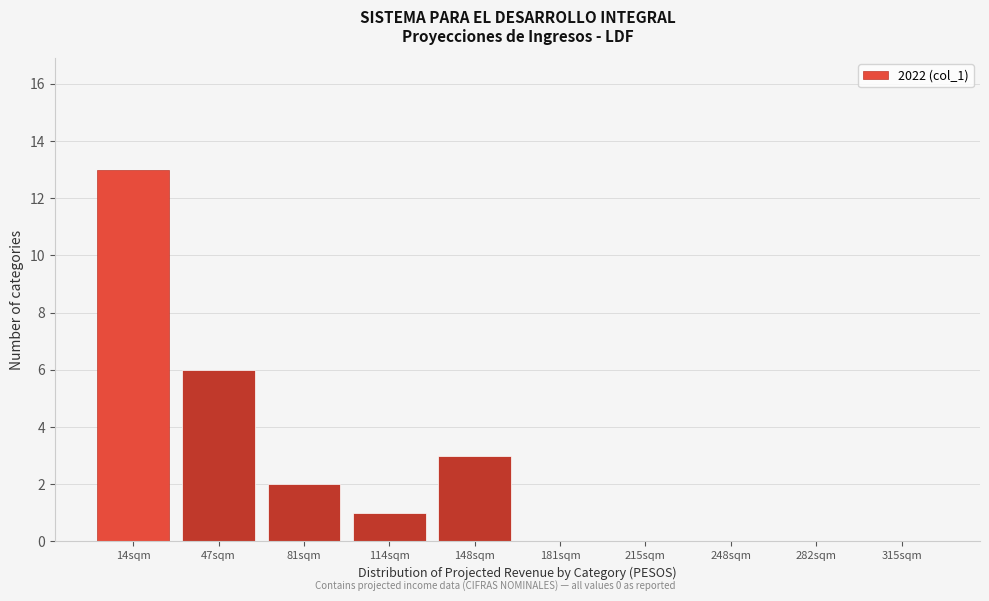

Reading left to right, what are all the values shown in this chart?

14sqm=13	47sqm=6	81sqm=2	114sqm=1	148sqm=3	181sqm=0	215sqm=0	248sqm=0	282sqm=0	315sqm=0